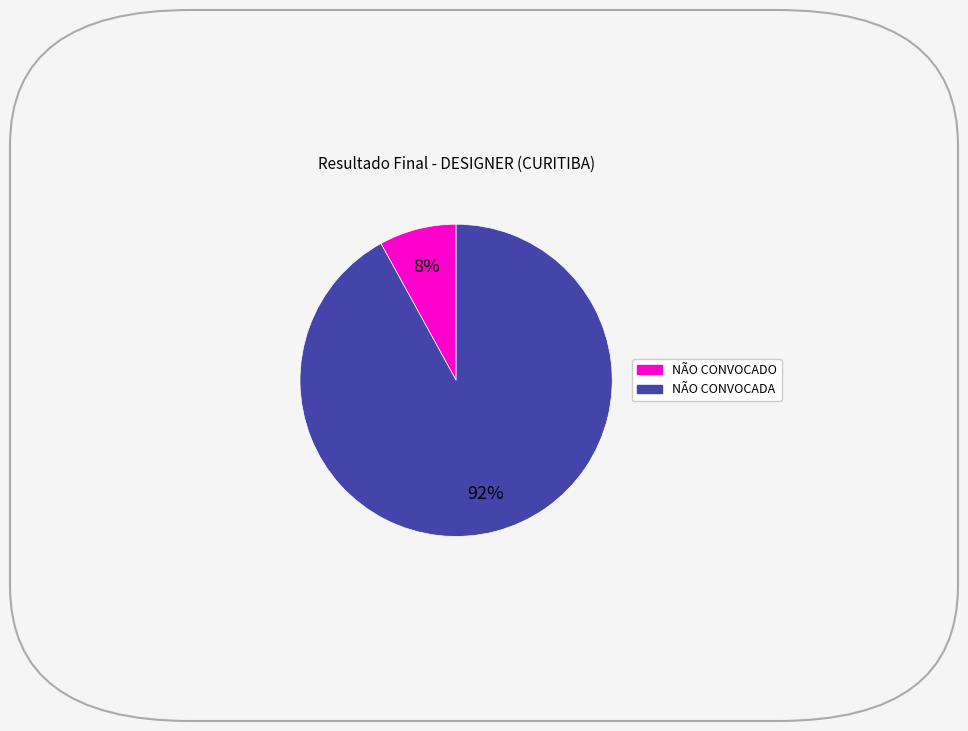

Is it true that NÃO CONVOCADO is 8% of the pie?

True